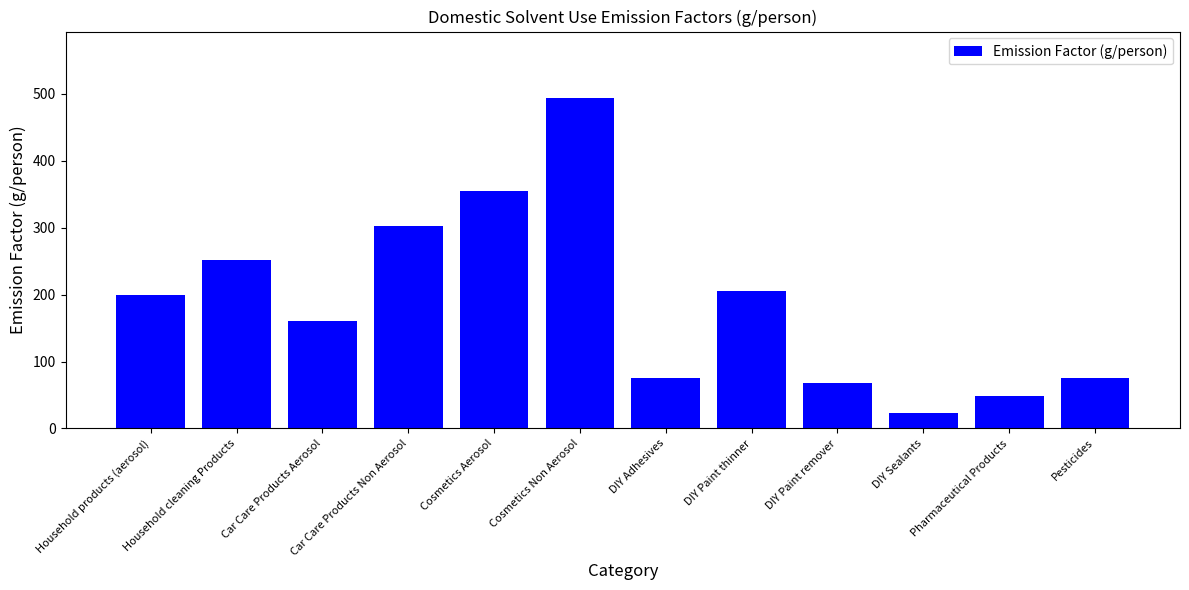

What is the difference between the maximum and minimum values?

471